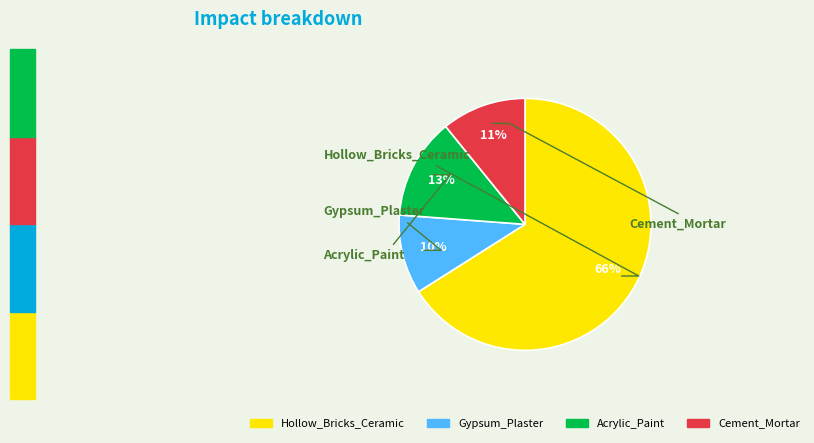

How many slices are in this pie chart?

4